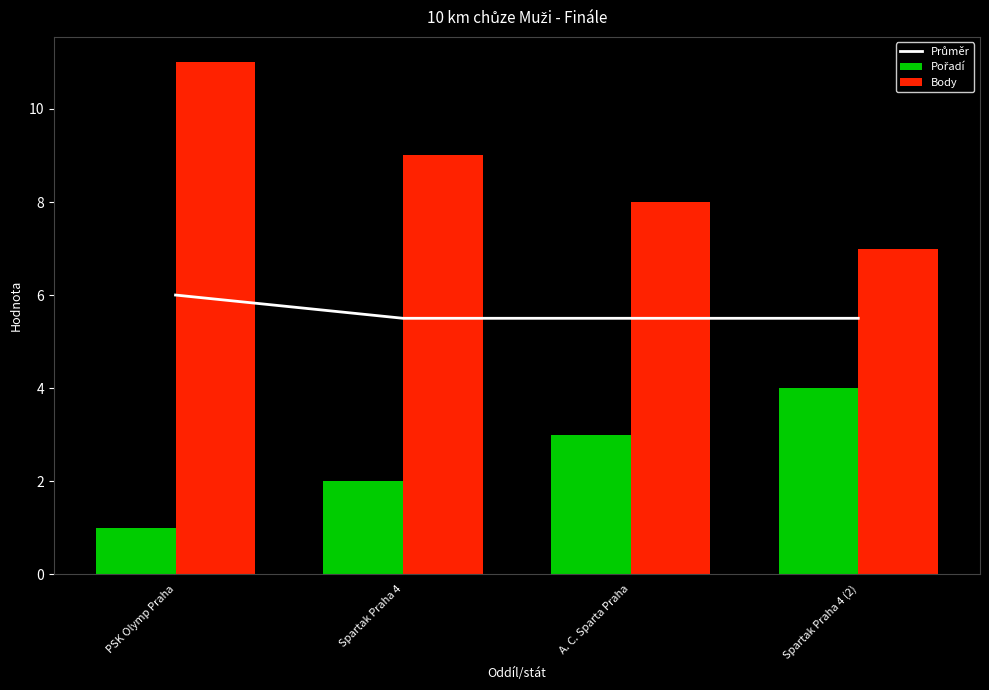

Is it true that Body equals 10.8 at A. C. Sparta Praha?

False